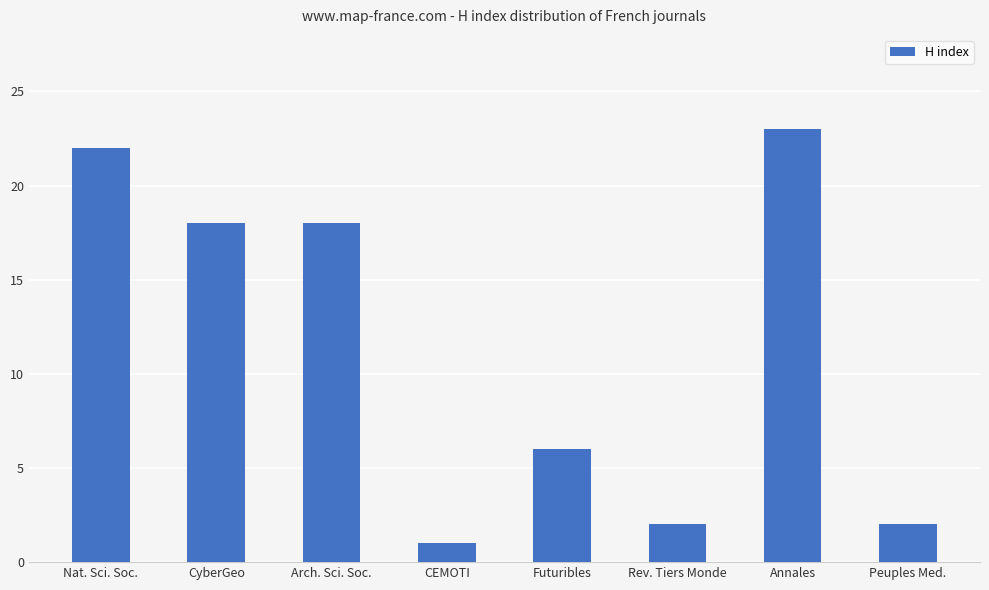

What is the ratio of the value at Annales to the value at CyberGeo?

1.3